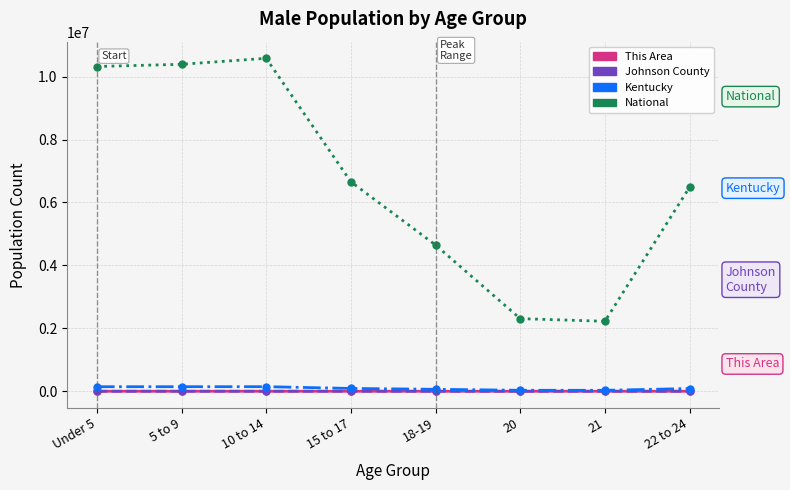

What is the label of the 1st point from the right?

22 to 24